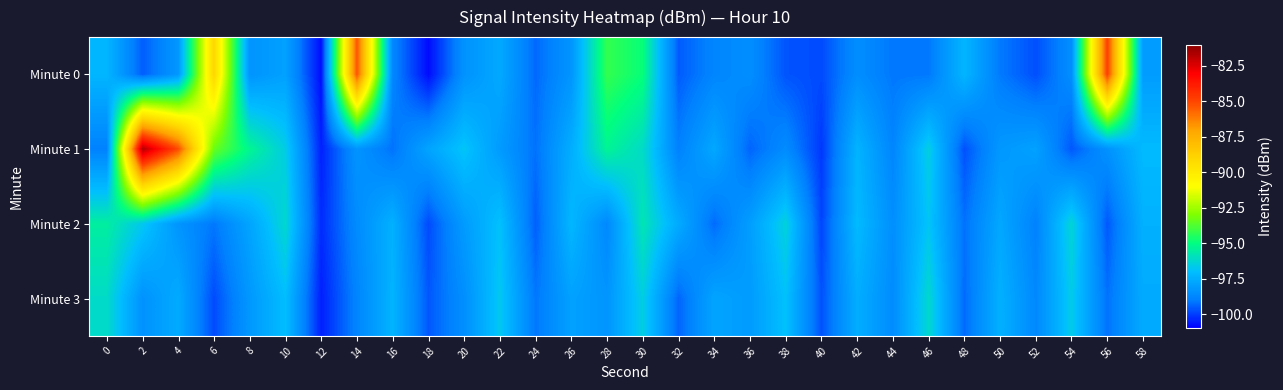

What is the total value across all series at 14?

-381.0